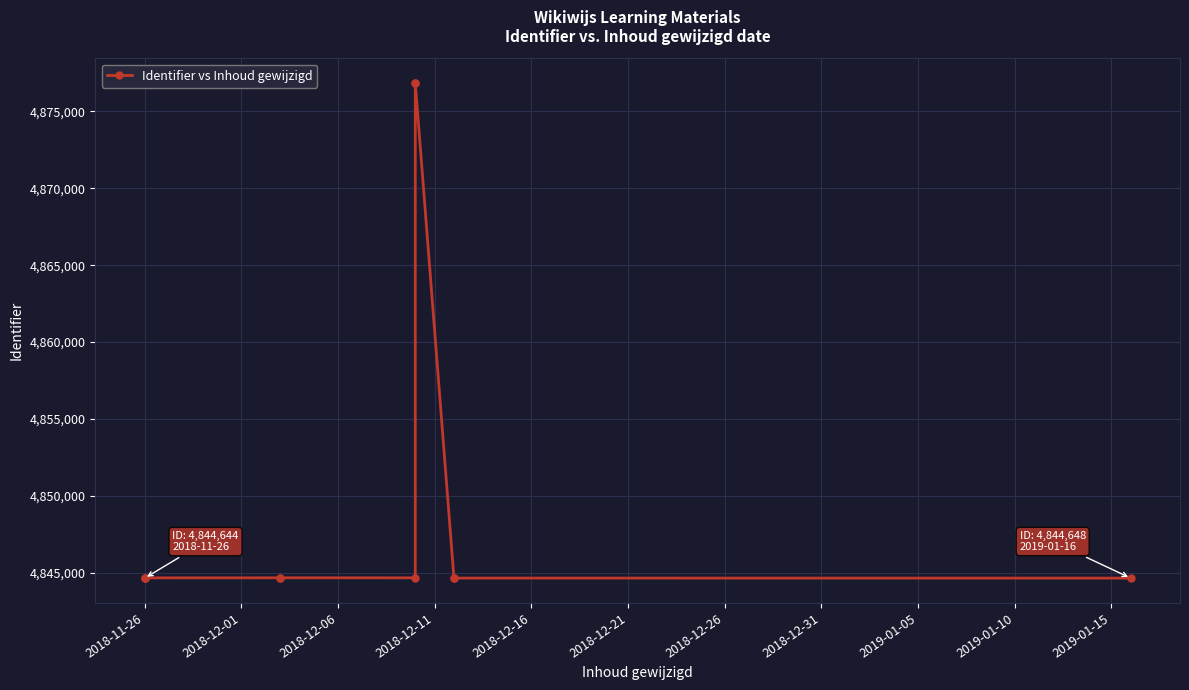

What is the smallest value displayed?

4844644